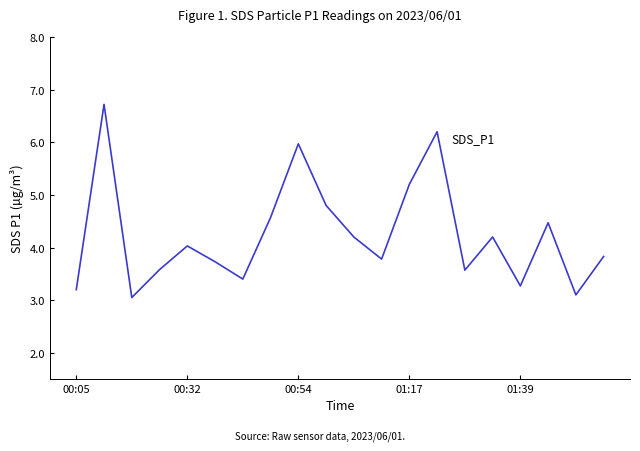

What is the greatest value displayed?

6.7